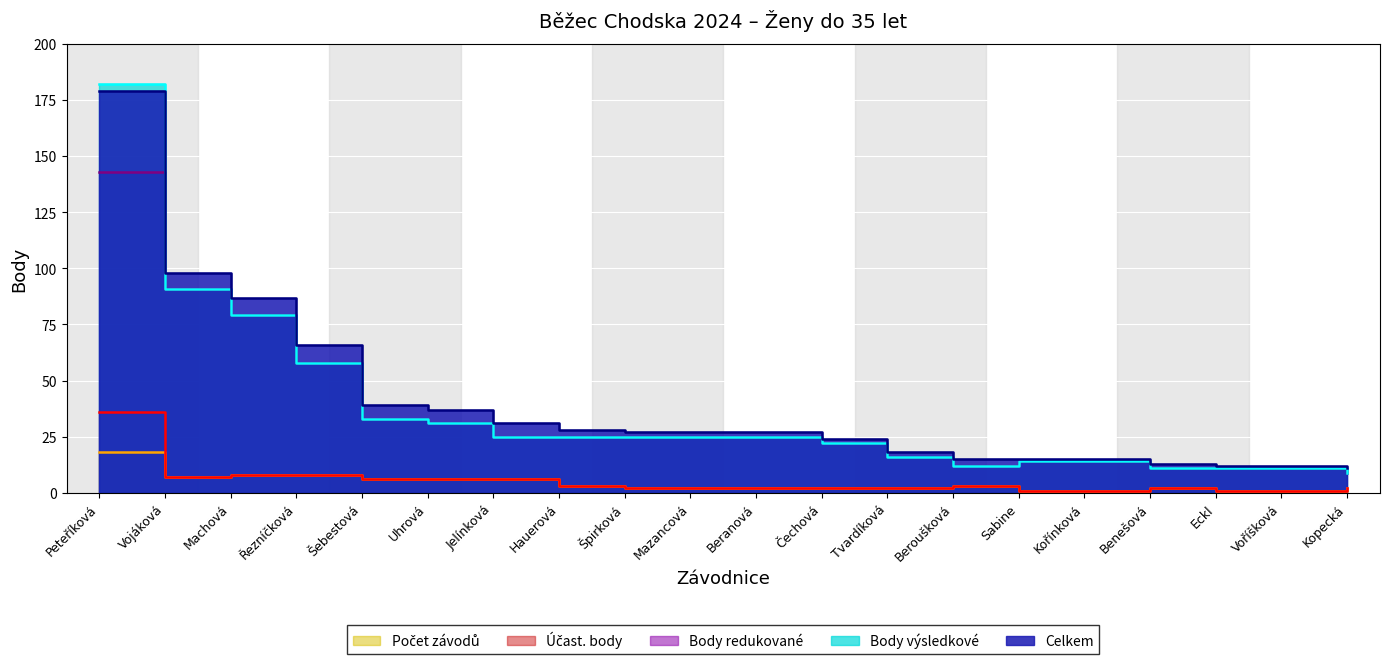

Which series has the largest range (max minus min)?

Body výsledkové